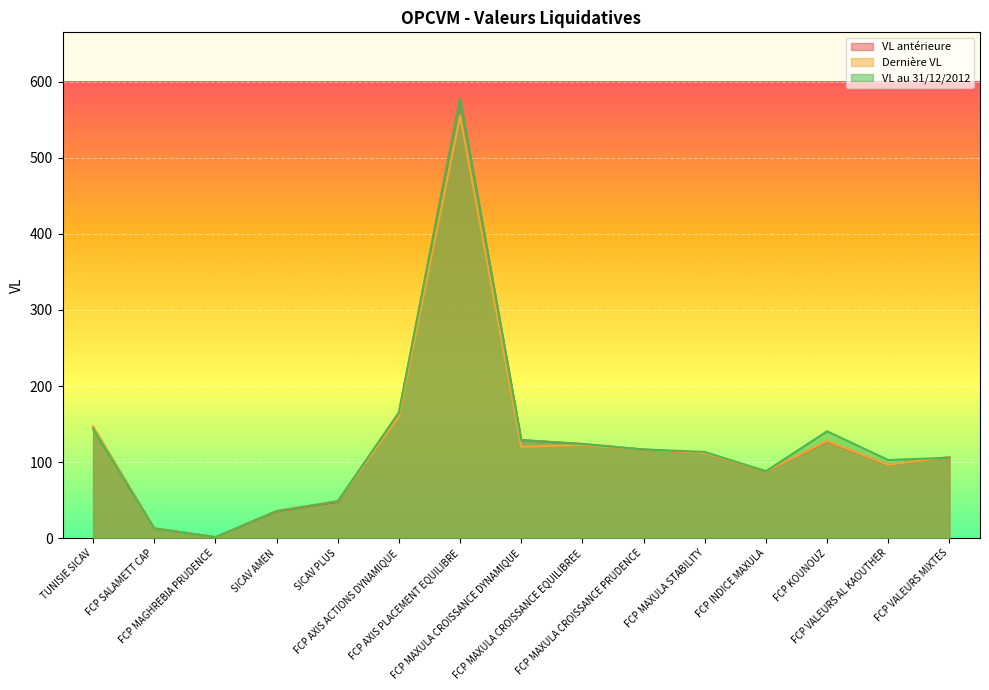

The VL au 31/12/2012 series shows 143.5 at TUNISIE SICAV. True or false?

True